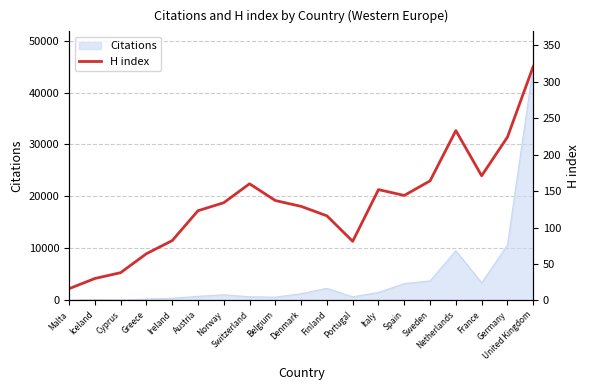

At which category does the data reach its first local peak?

Switzerland